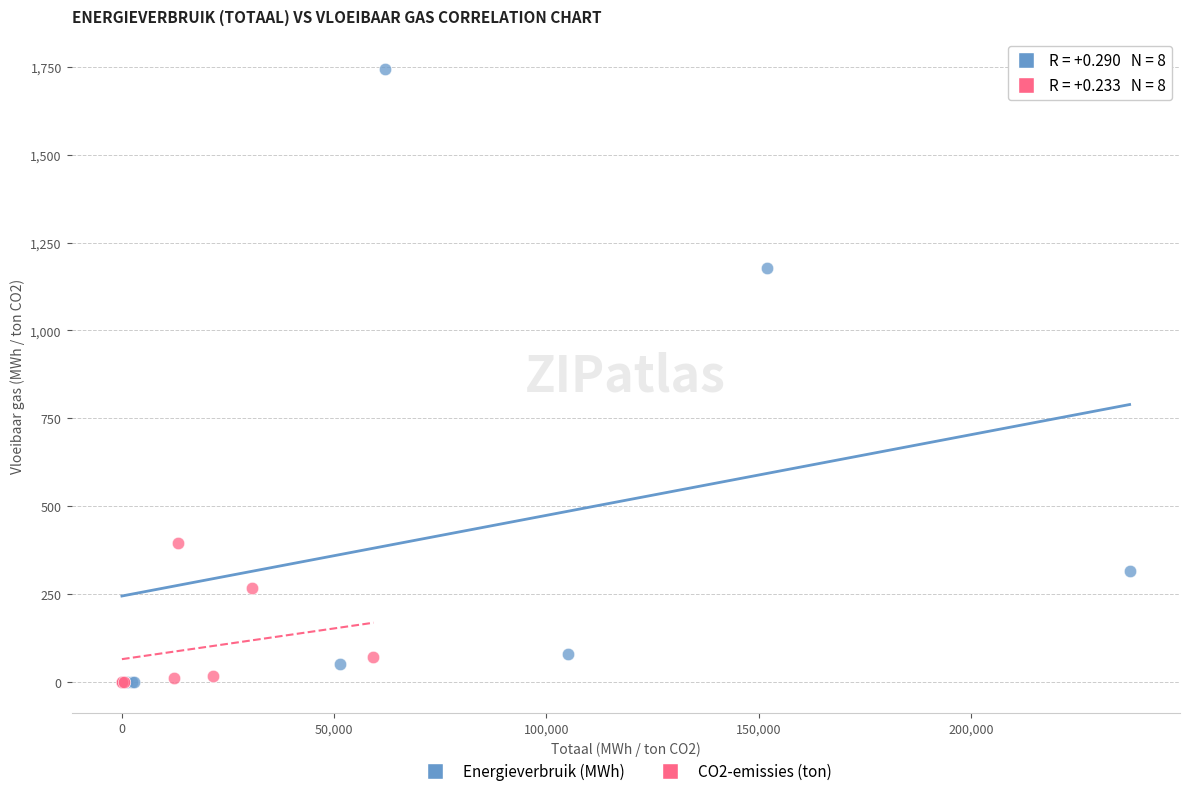

Which series has the largest Y range (max minus min)?

Energieverbruik (MWh)